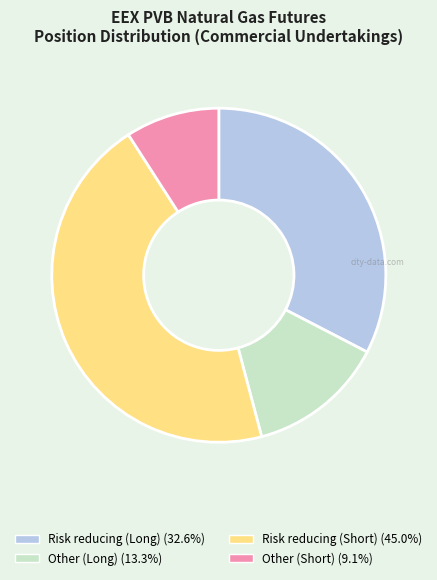

Is the sum of Other (Long) (13.3%) and Risk reducing (Short) (45.0%) greater than half?

Yes